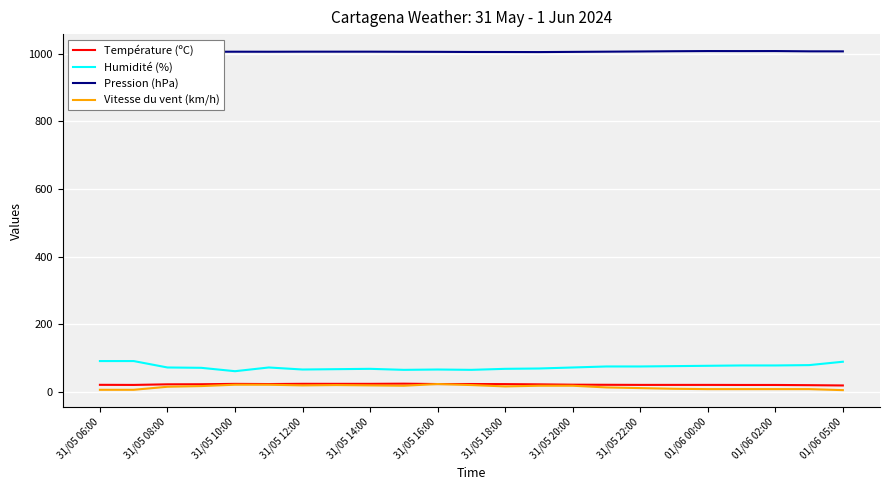

Is it true that Vitesse du vent (km/h) equals 11.0 at 31/05 22:00?

True